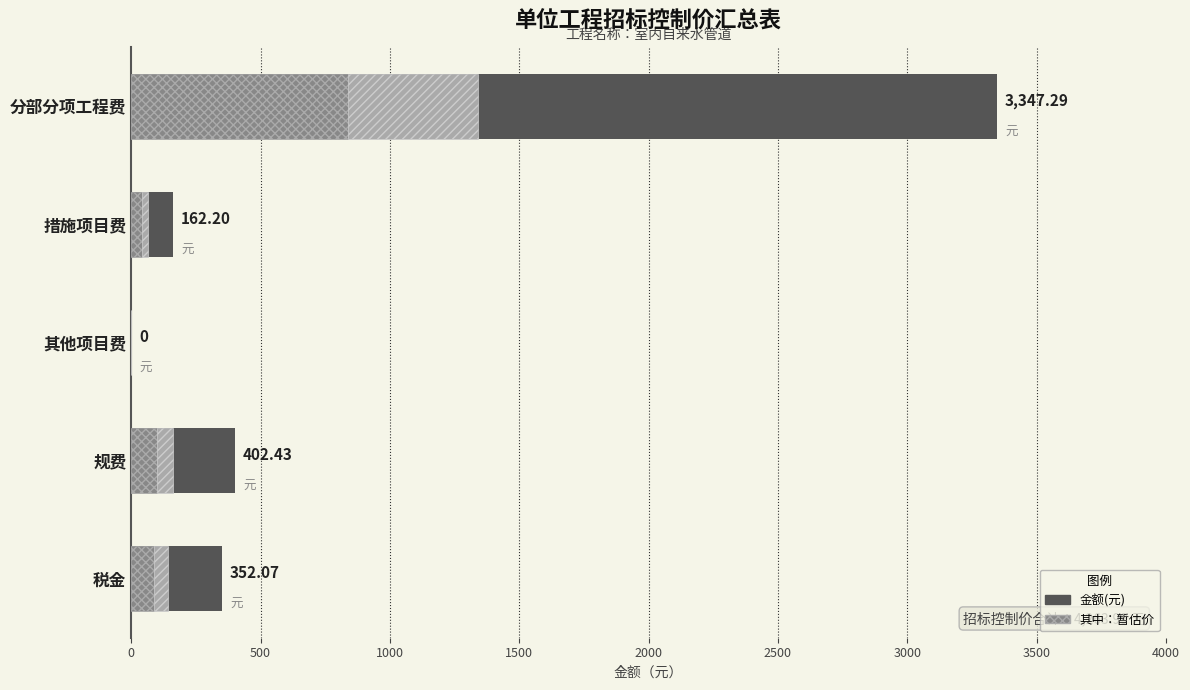

Read the 金额(元) value at 0.

3347.3